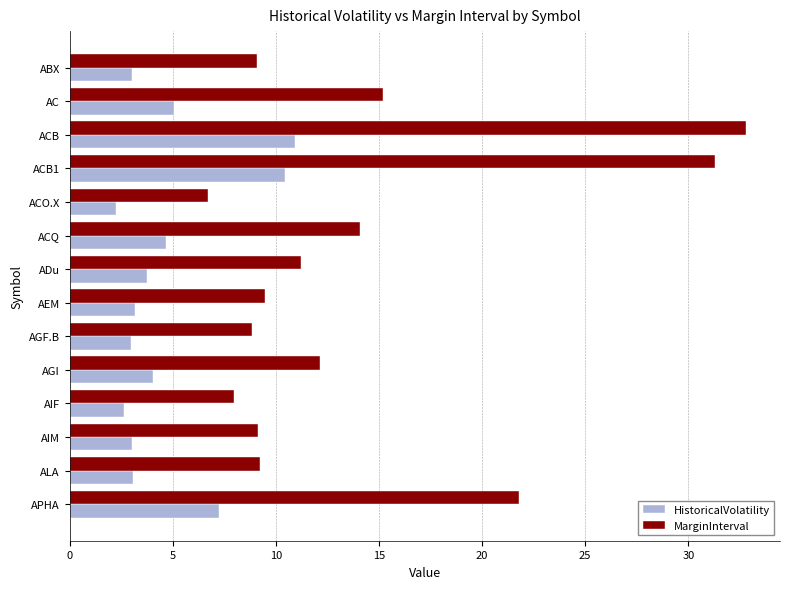

What value does the MarginInterval series have at ACB?

32.8